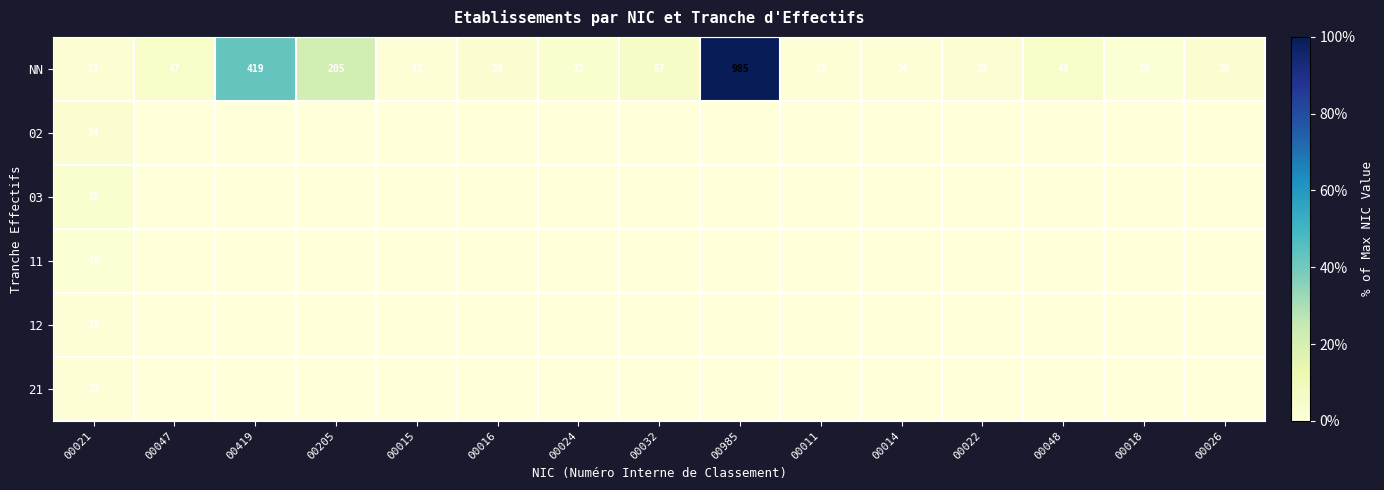

Is it true that NN equals 32 at 00024?

True